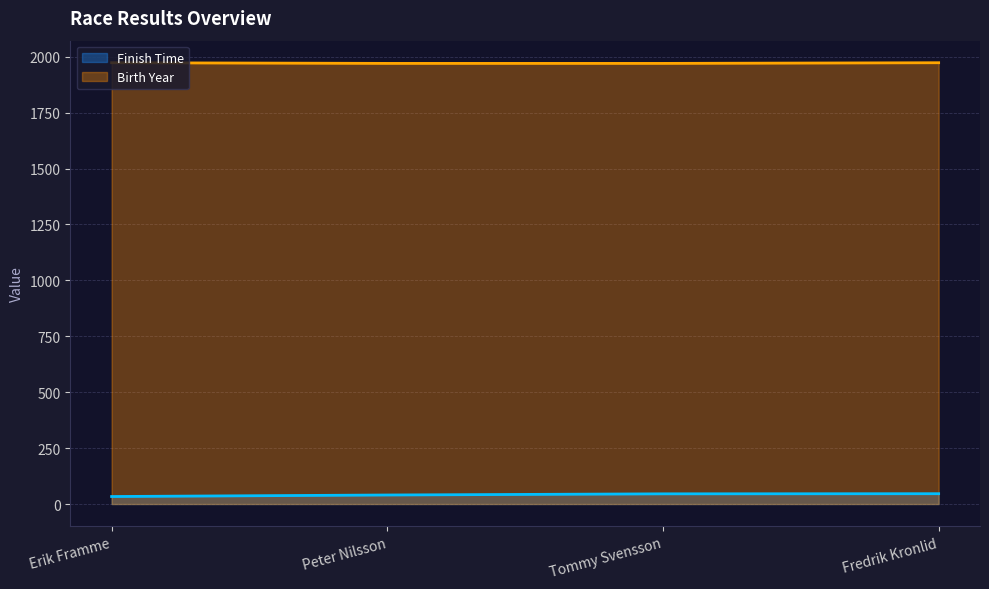

The value of Finish Time at Erik Framme is 33.5. True or false?

True